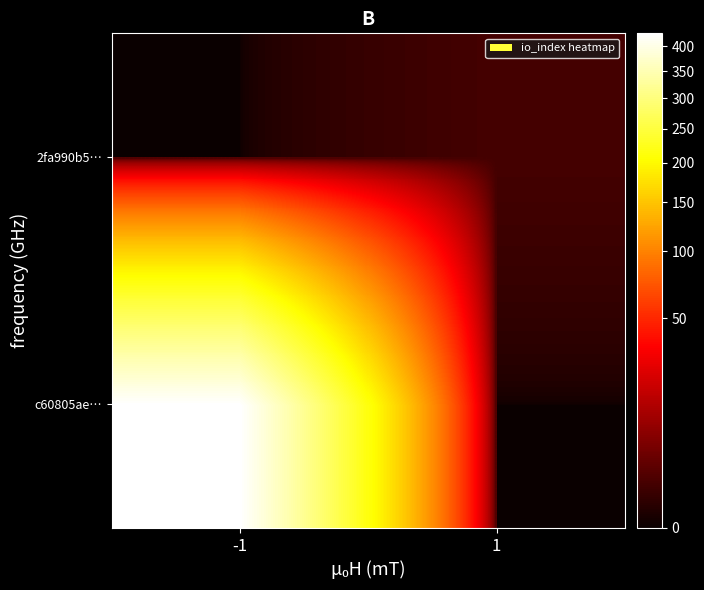

Reading left to right, extract all data points from this chart.

c60805ae…: -1=427	1=0
2fa990b5…: -1=0	1=1